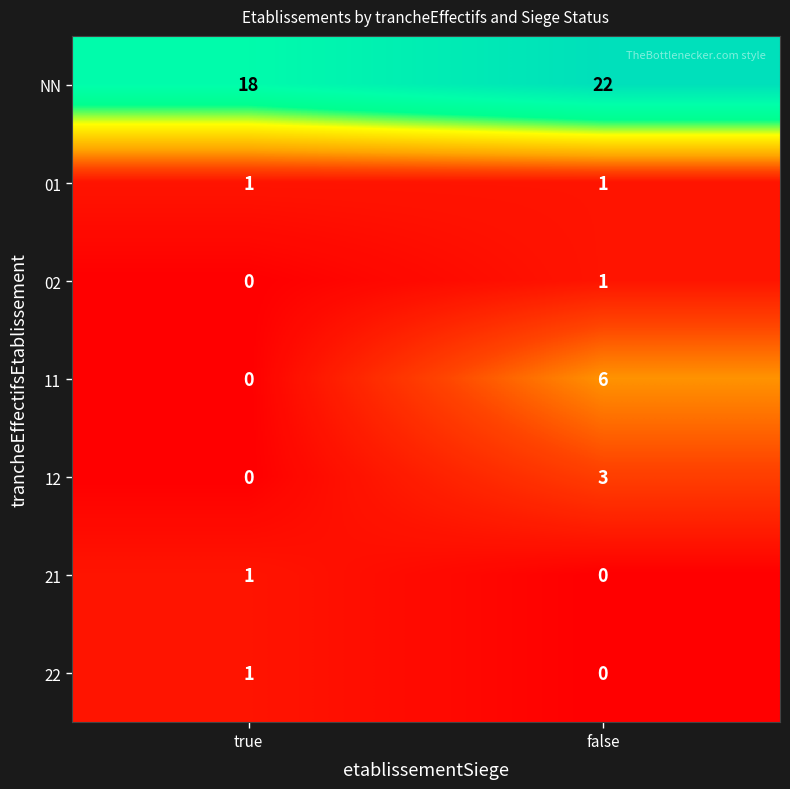

Which series has the largest total across all categories?

NN